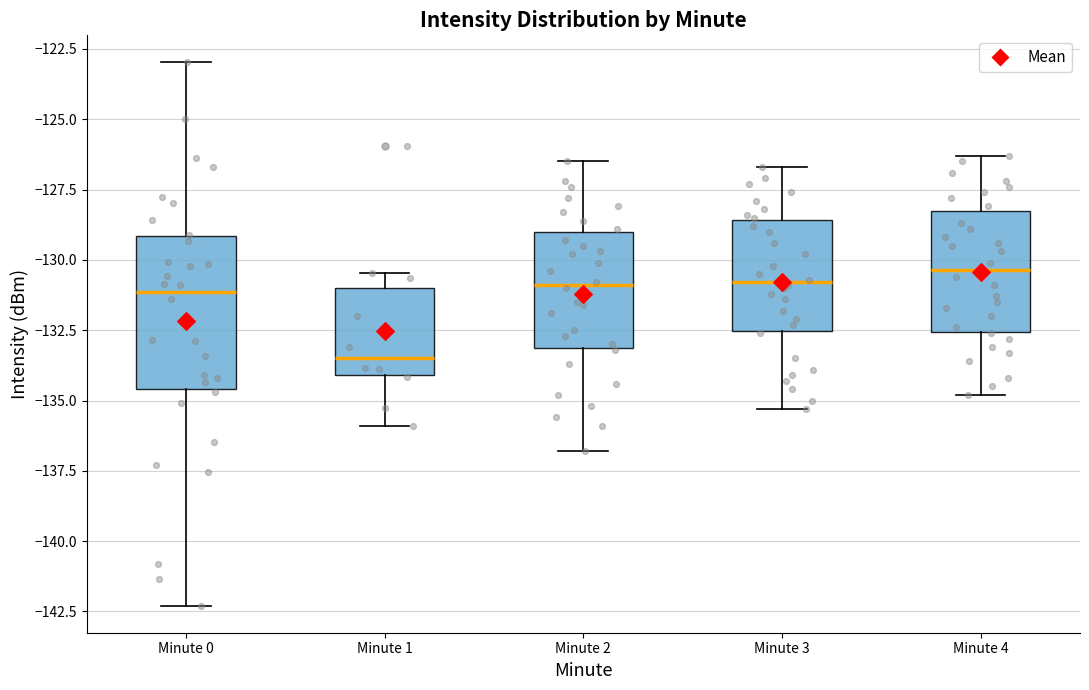

Reading left to right, transcribe this box plot: for each box, give where its median line is, the range the box spans, and where its two whiskers end, as read against the y-axis. The values are not printed on the chart, so give them approximately, as read against the axis.

Minute 0: median -131.0, box -134.5 to -129.0, whiskers -142.5 to -123.0
Minute 1: median -133.5, box -134.0 to -131.0, whiskers -136.0 to -130.5
Minute 2: median -131.0, box -133.0 to -129.0, whiskers -137.0 to -126.5
Minute 3: median -131.0, box -132.5 to -128.5, whiskers -135.5 to -126.5
Minute 4: median -130.5, box -132.5 to -128.0, whiskers -135.0 to -126.5